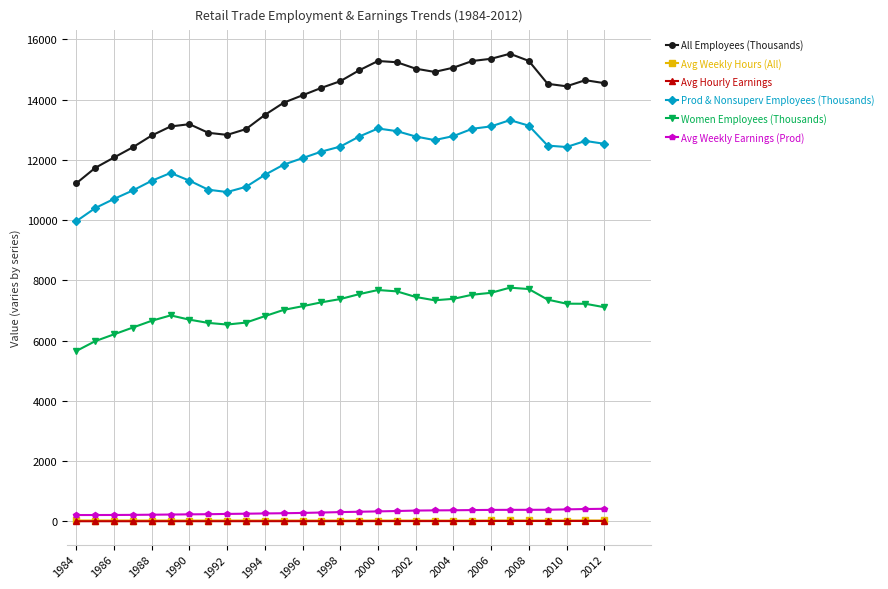

Which series has the widest spread of values?

All Employees (Thousands)